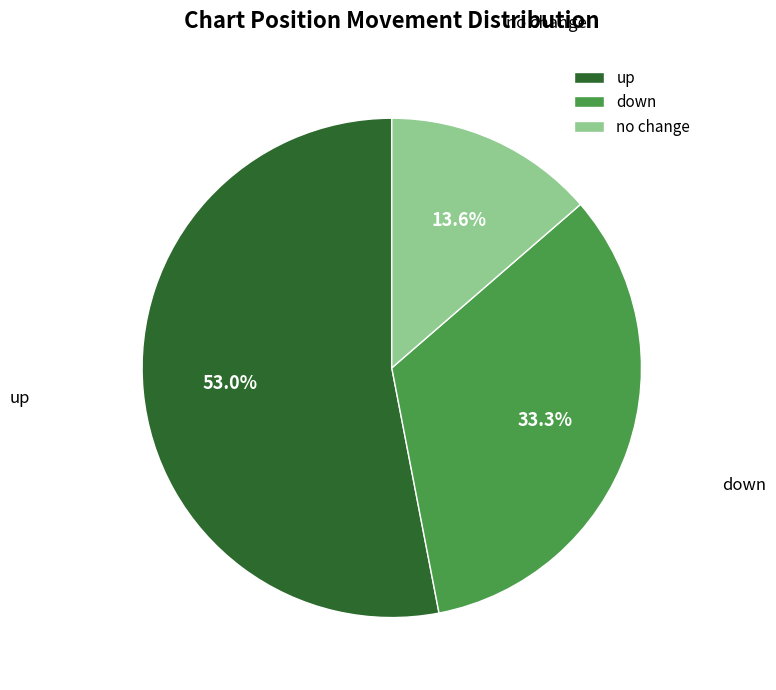

To the nearest percent, what is the difference between the up and down slice percentages?

20%